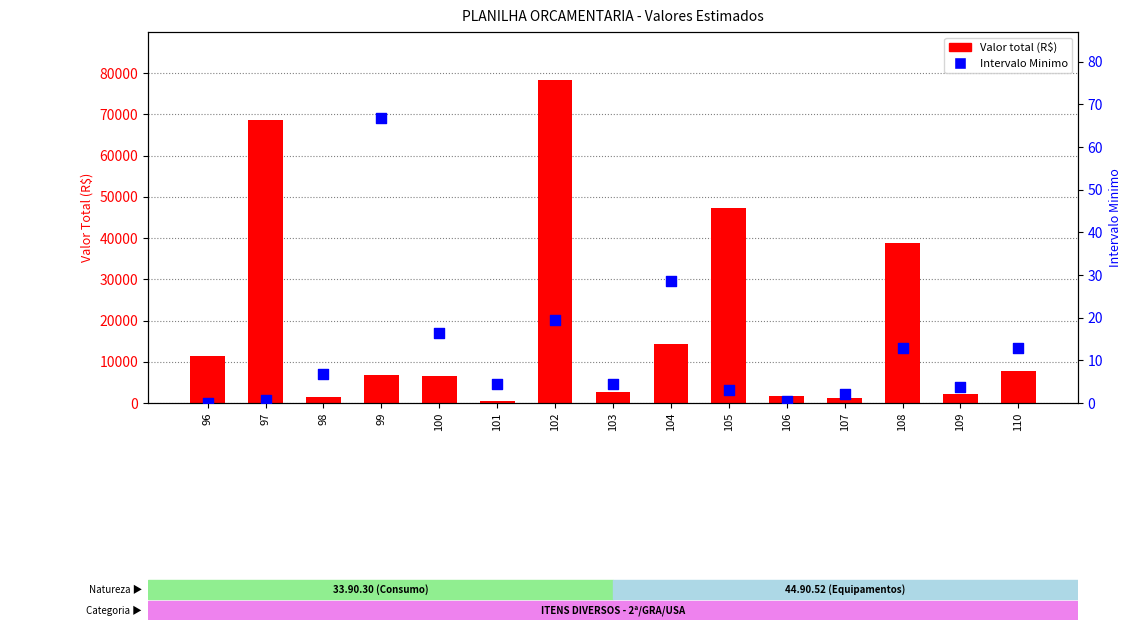

Which series has the largest total across all categories?

Valor total